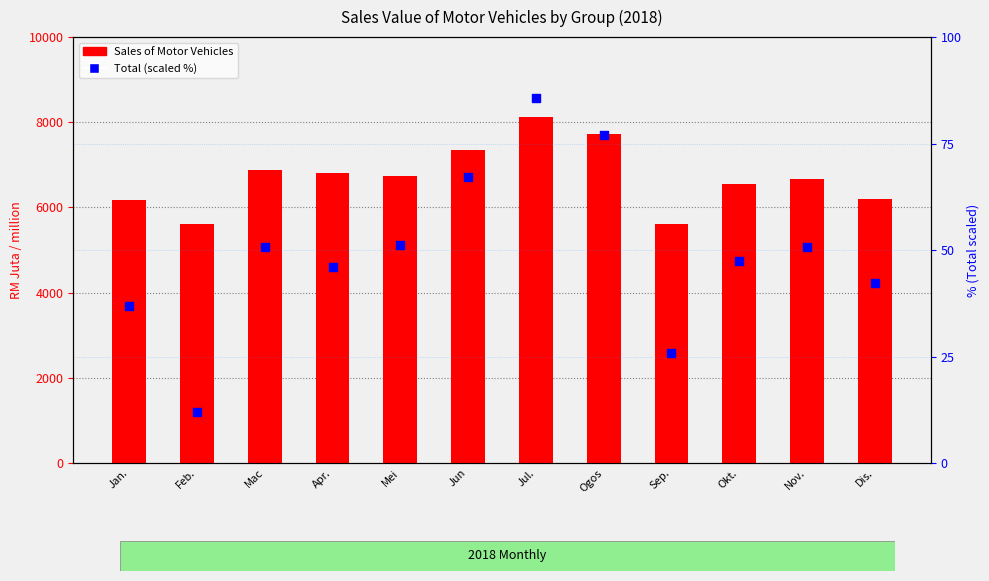

What is the total value across all series at Mei?

6783.7